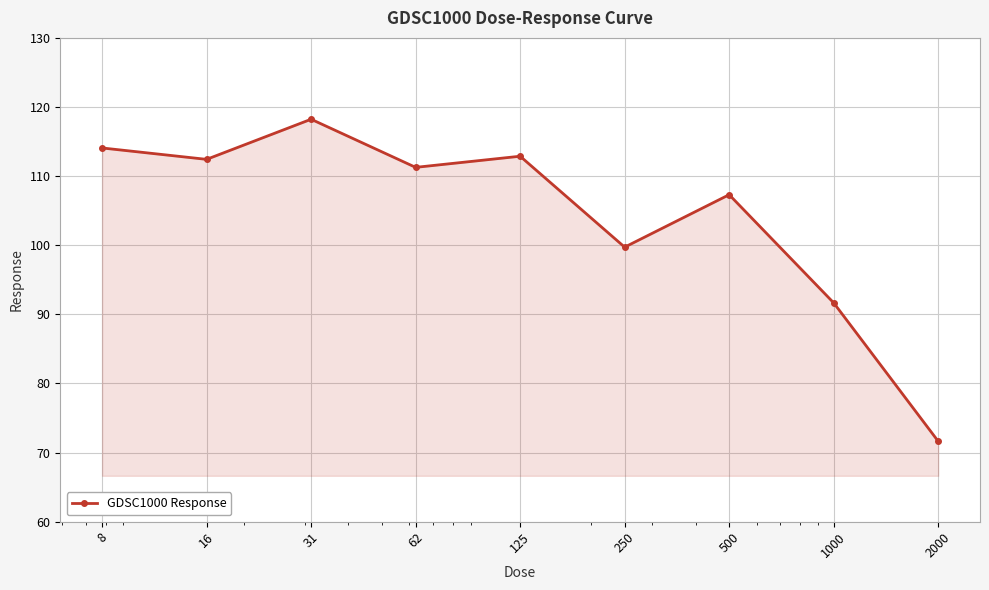

How many interior local peaks (higher than both neighbors) does the data have?

3